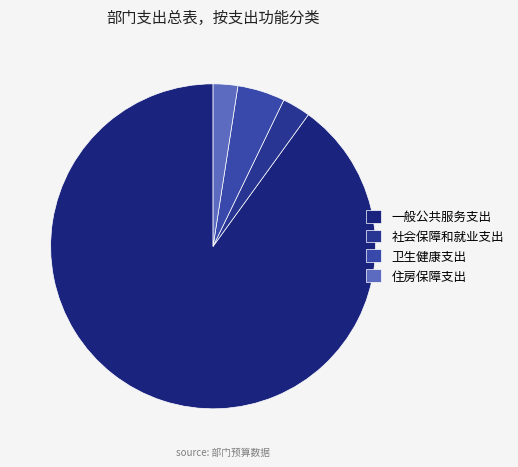

How many slices are in this pie chart?

4